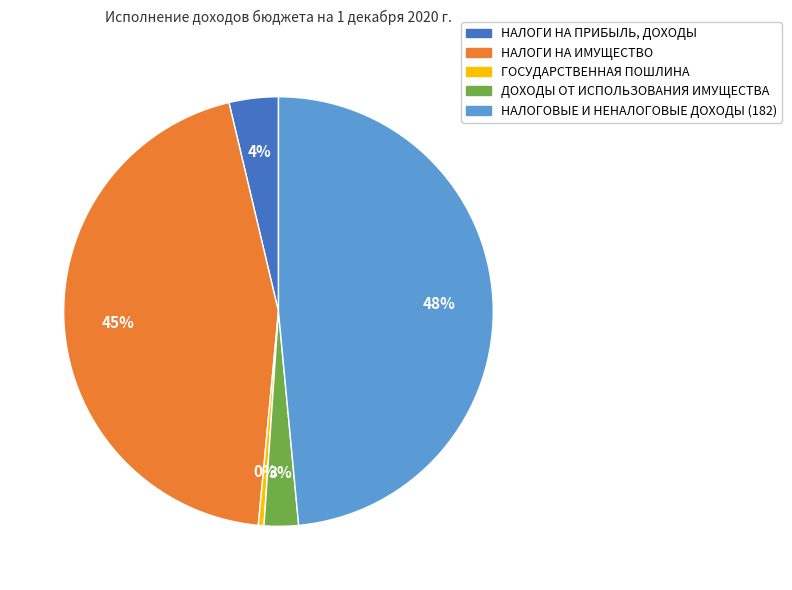

What is the largest slice in the pie chart?

НАЛОГОВЫЕ И НЕНАЛОГОВЫЕ ДОХОДЫ (182)